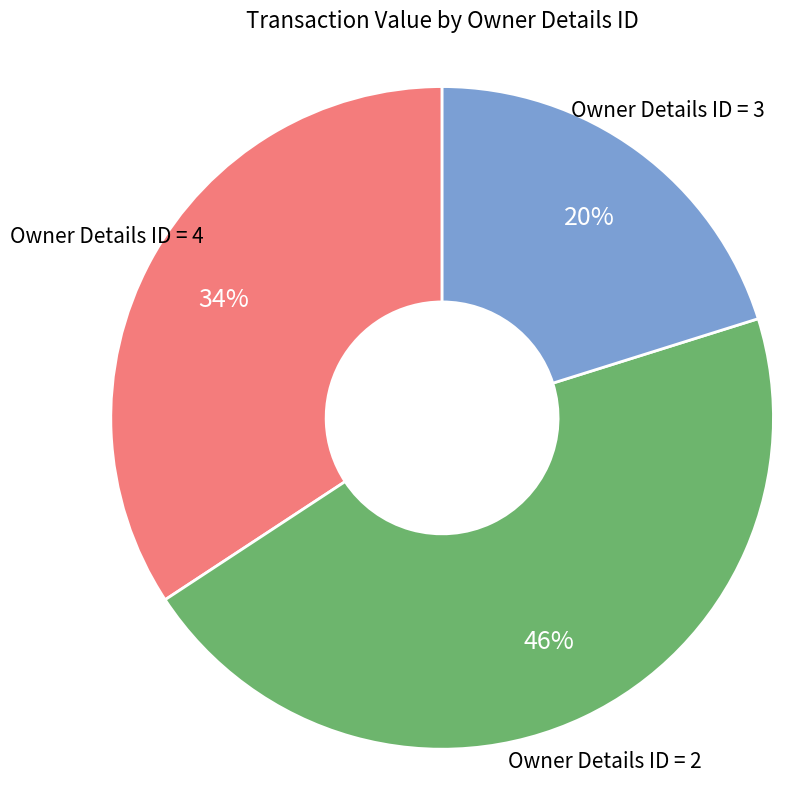

Is there a majority slice in this chart?

No